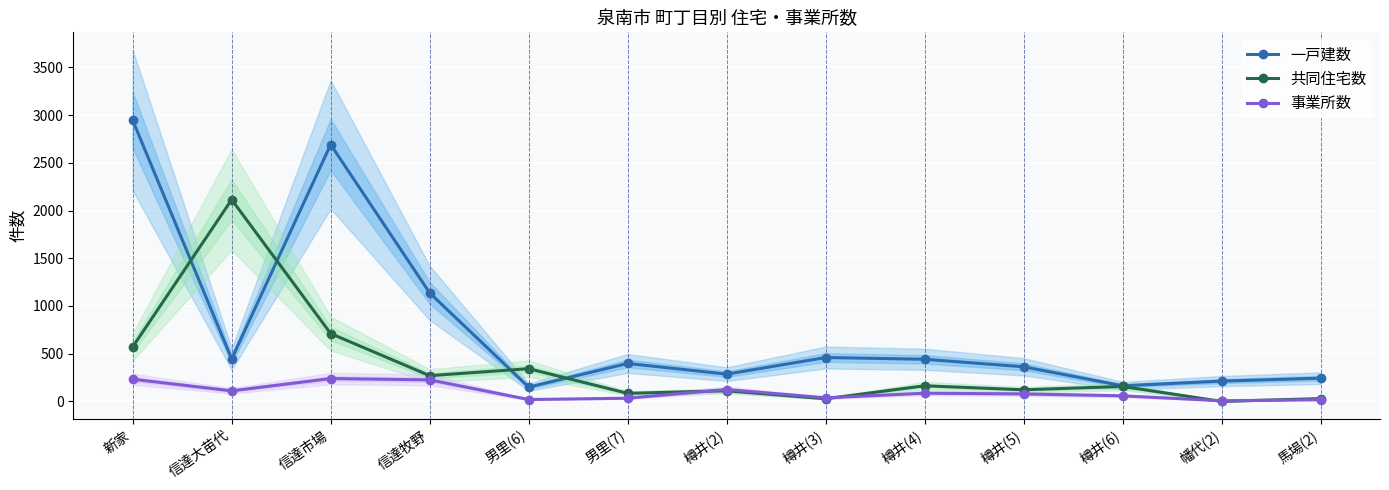

Reading right to left, transcribe all the data shown in this chart.

一戸建数: 244	213	164	363	442	460	286	398	150	1137	2691	445	2946
共同住宅数: 30	0	157	122	164	28	112	85	343	270	711	2114	571
事業所数: 18	7	59	79	86	38	125	34	20	226	240	111	233